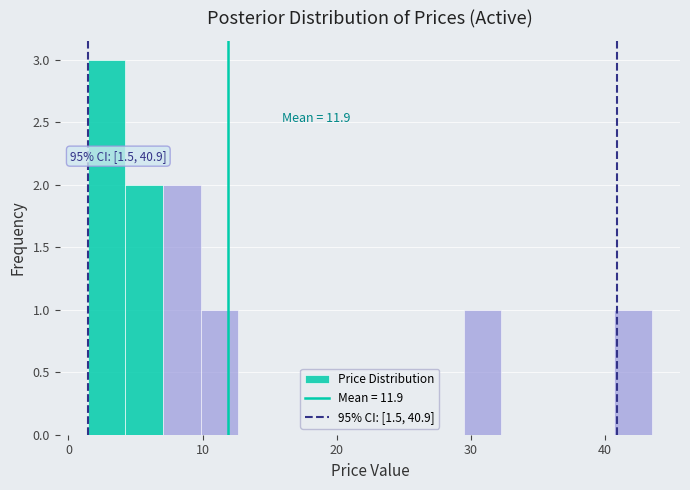

Around what value on the x-axis is the tallest bar? Give the approximate position of its centre, as read against the axis.

3